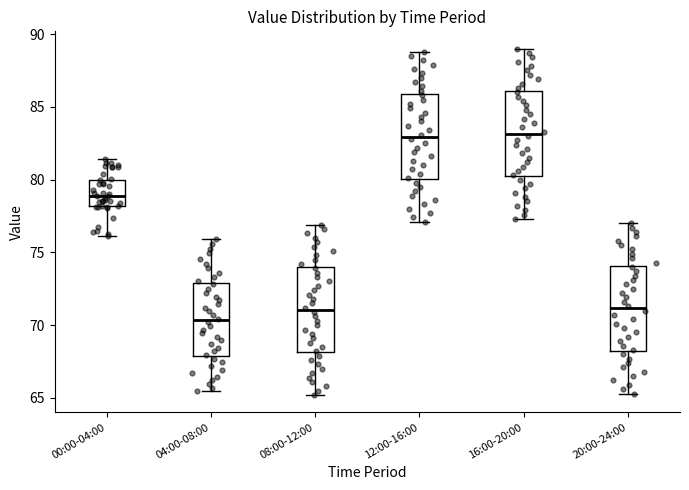

Reading left to right, read every box against the y-axis: the position of its median line, the range the box covers, and the ends of its whiskers. The values are not printed on the chart, so give them approximately, as read against the axis.

00:00-04:00: median 79.0, box 78.0 to 80.0, whiskers 76.0 to 81.5
04:00-08:00: median 70.5, box 68.0 to 73.0, whiskers 65.5 to 76.0
08:00-12:00: median 71.0, box 68.0 to 74.0, whiskers 65.0 to 77.0
12:00-16:00: median 83.0, box 80.0 to 86.0, whiskers 77.0 to 89.0
16:00-20:00: median 83.0, box 80.0 to 86.0, whiskers 77.5 to 89.0
20:00-24:00: median 71.0, box 68.0 to 74.0, whiskers 65.5 to 77.0